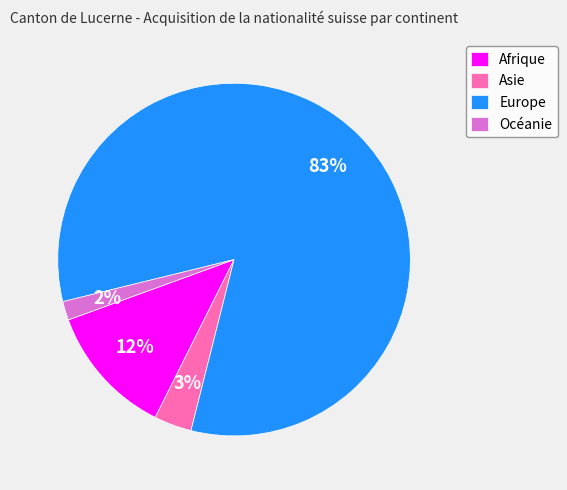

Which has a higher value, Asie or Océanie?

Asie